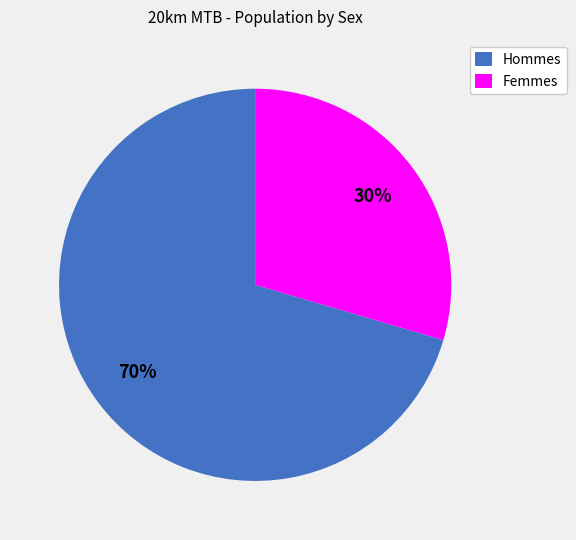

How many slices are in this pie chart?

2